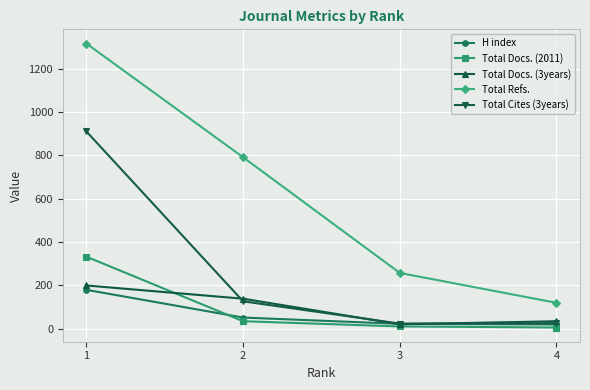

Is it true that Total Refs. equals 119 at 4?

True